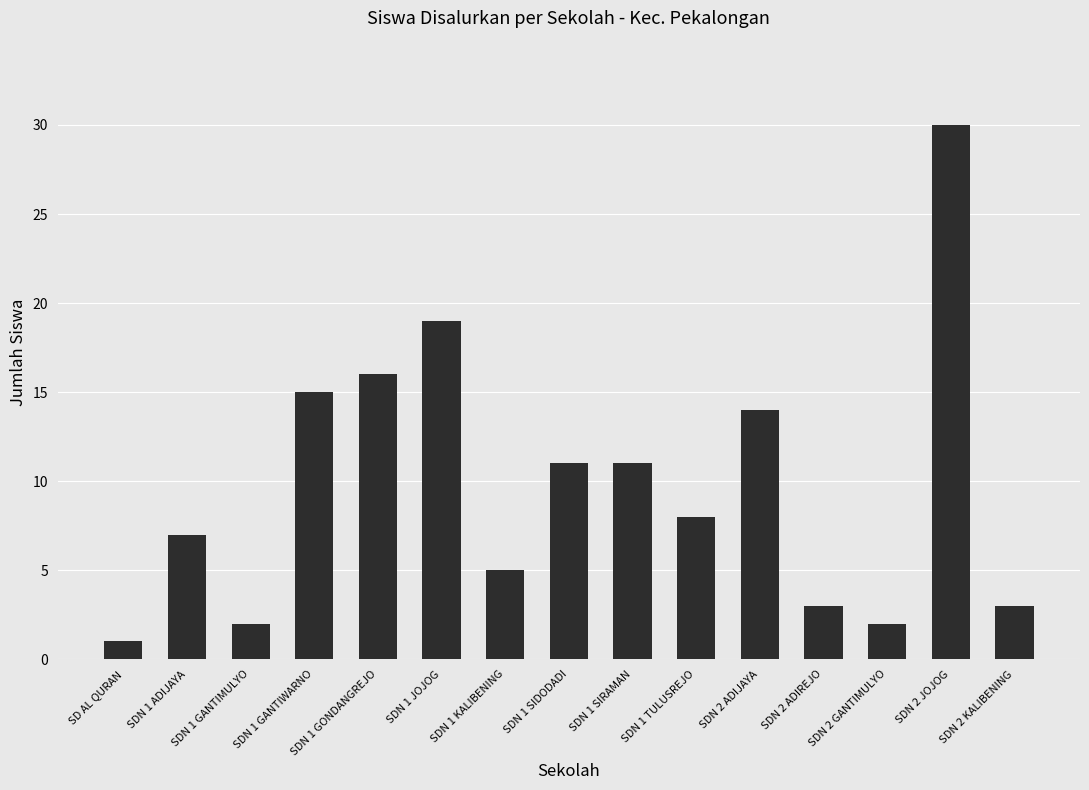

What is the approximate value at SDN 1 SIDODADI, to the nearest 10?

10